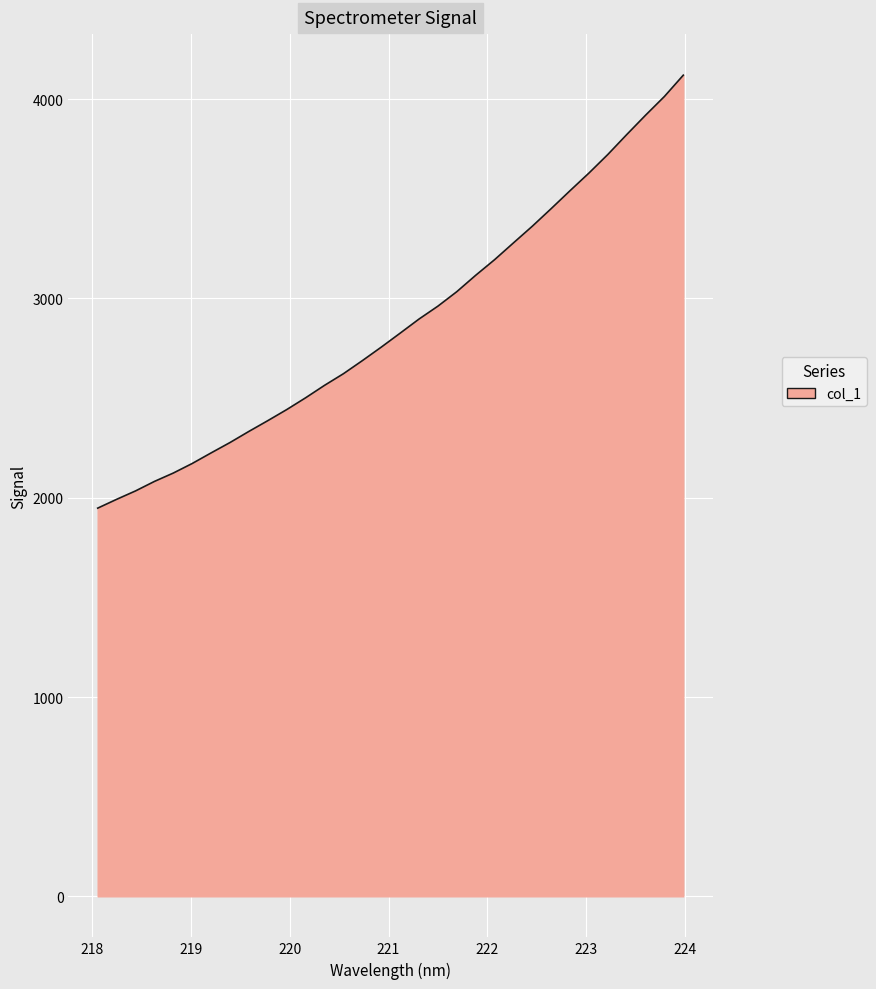

What is the difference between the maximum and minimum values?

2172.5